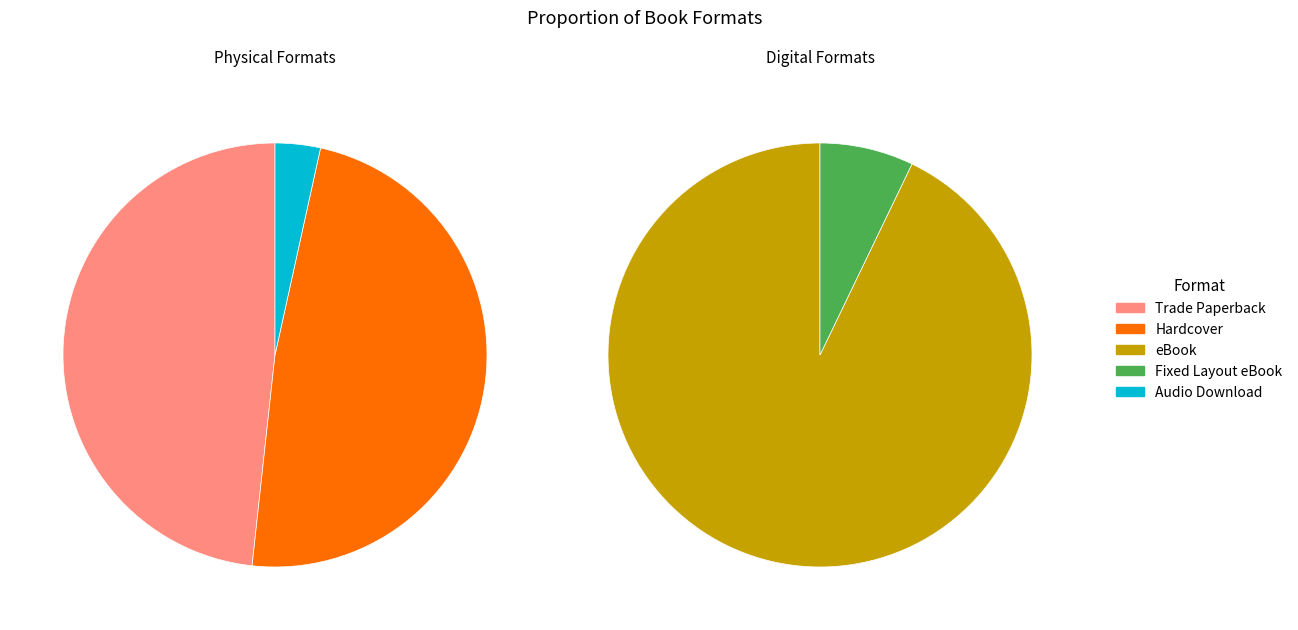

Which category has the smallest portion of the pie?

Fixed Layout eBook